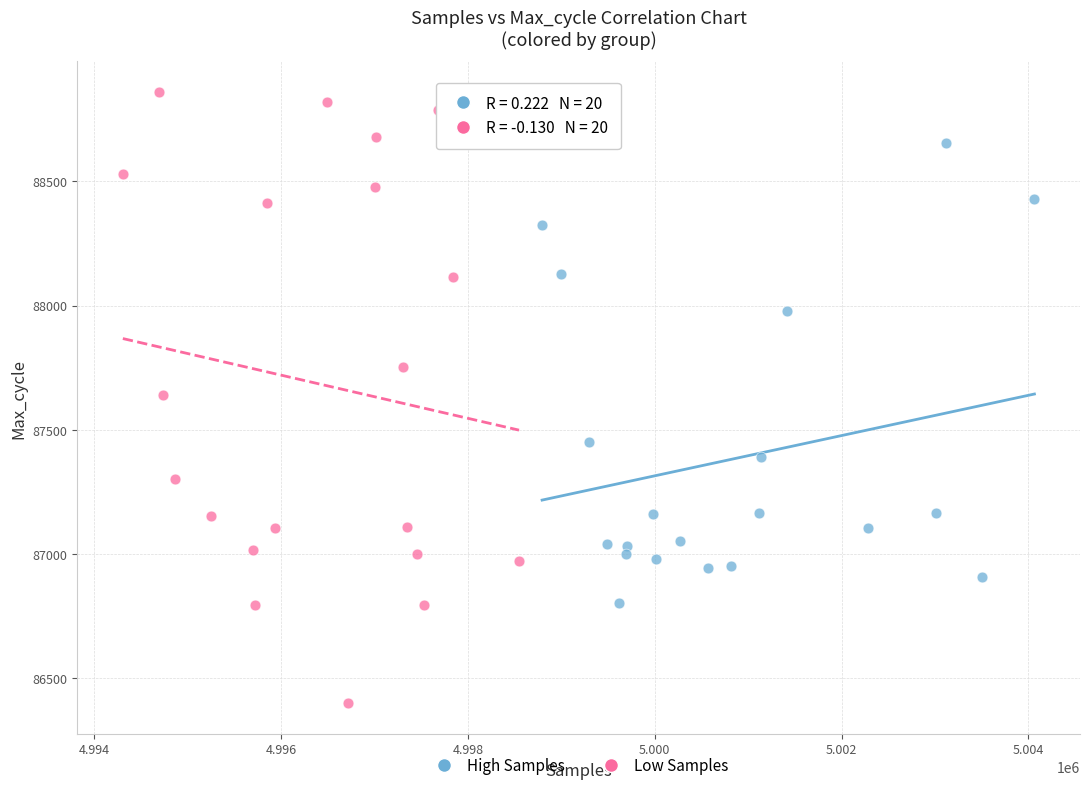

Which series has the largest Y range (max minus min)?

Low Samples